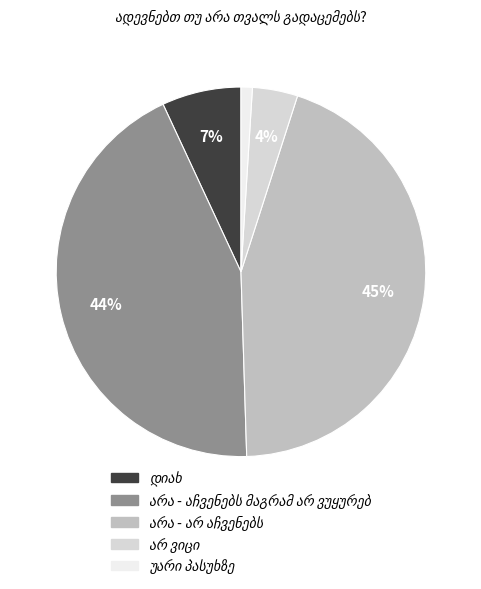

To the nearest percent, what is the difference between the largest and smallest slice percentages?

44%